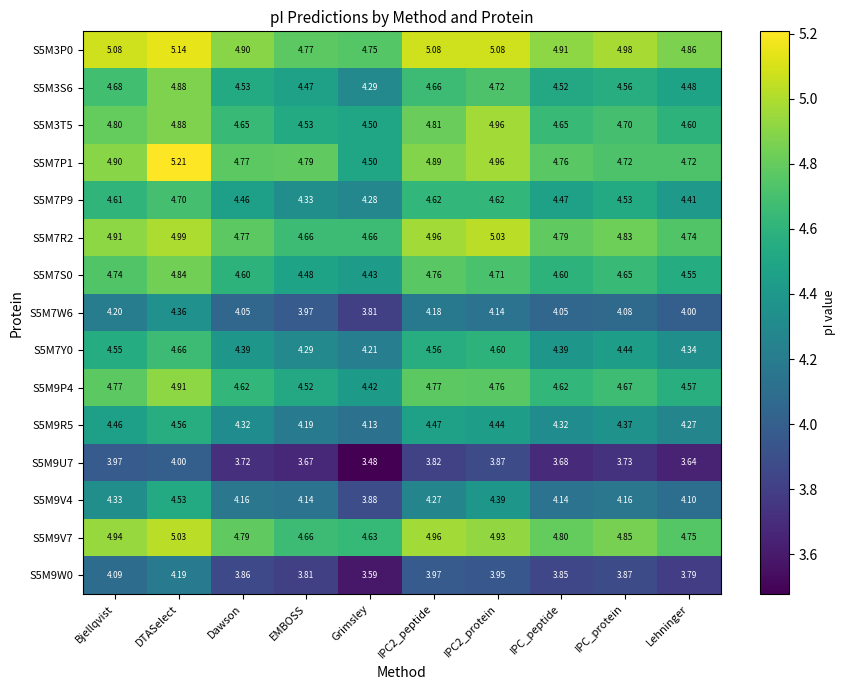

What is the total value across all series at IPC2_peptide?

68.8